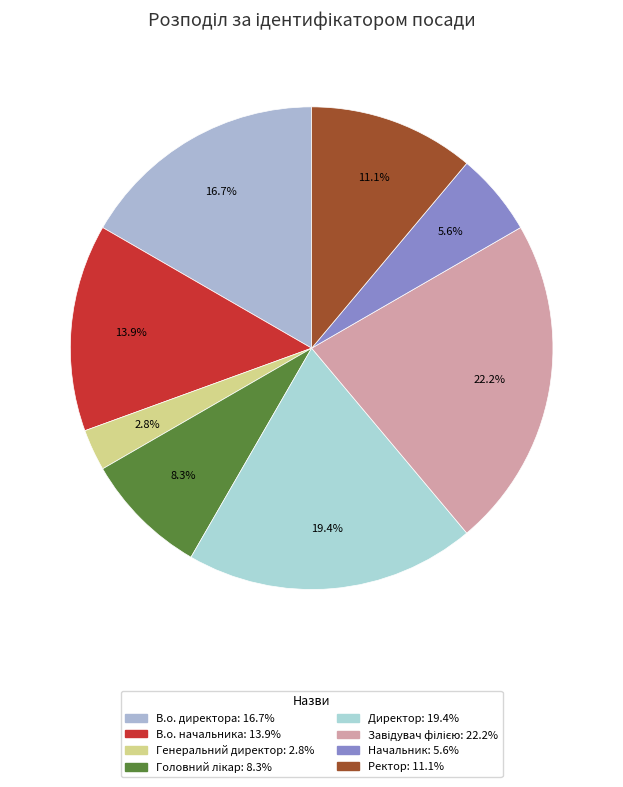

To the nearest percent, what is the average slice percentage?

12%